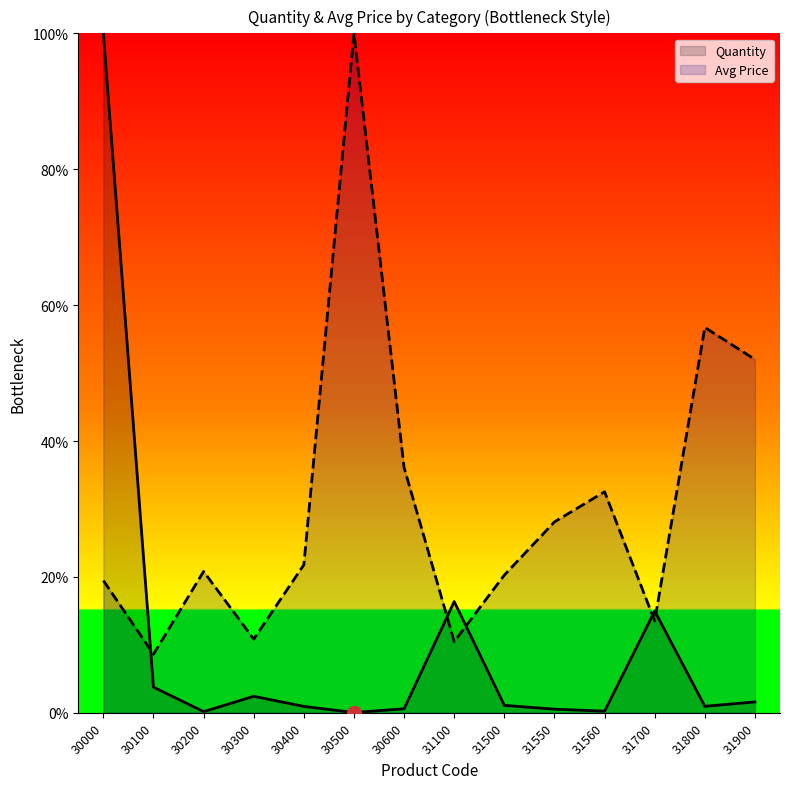

Where is Avg Price nearest to the value 54?

31900